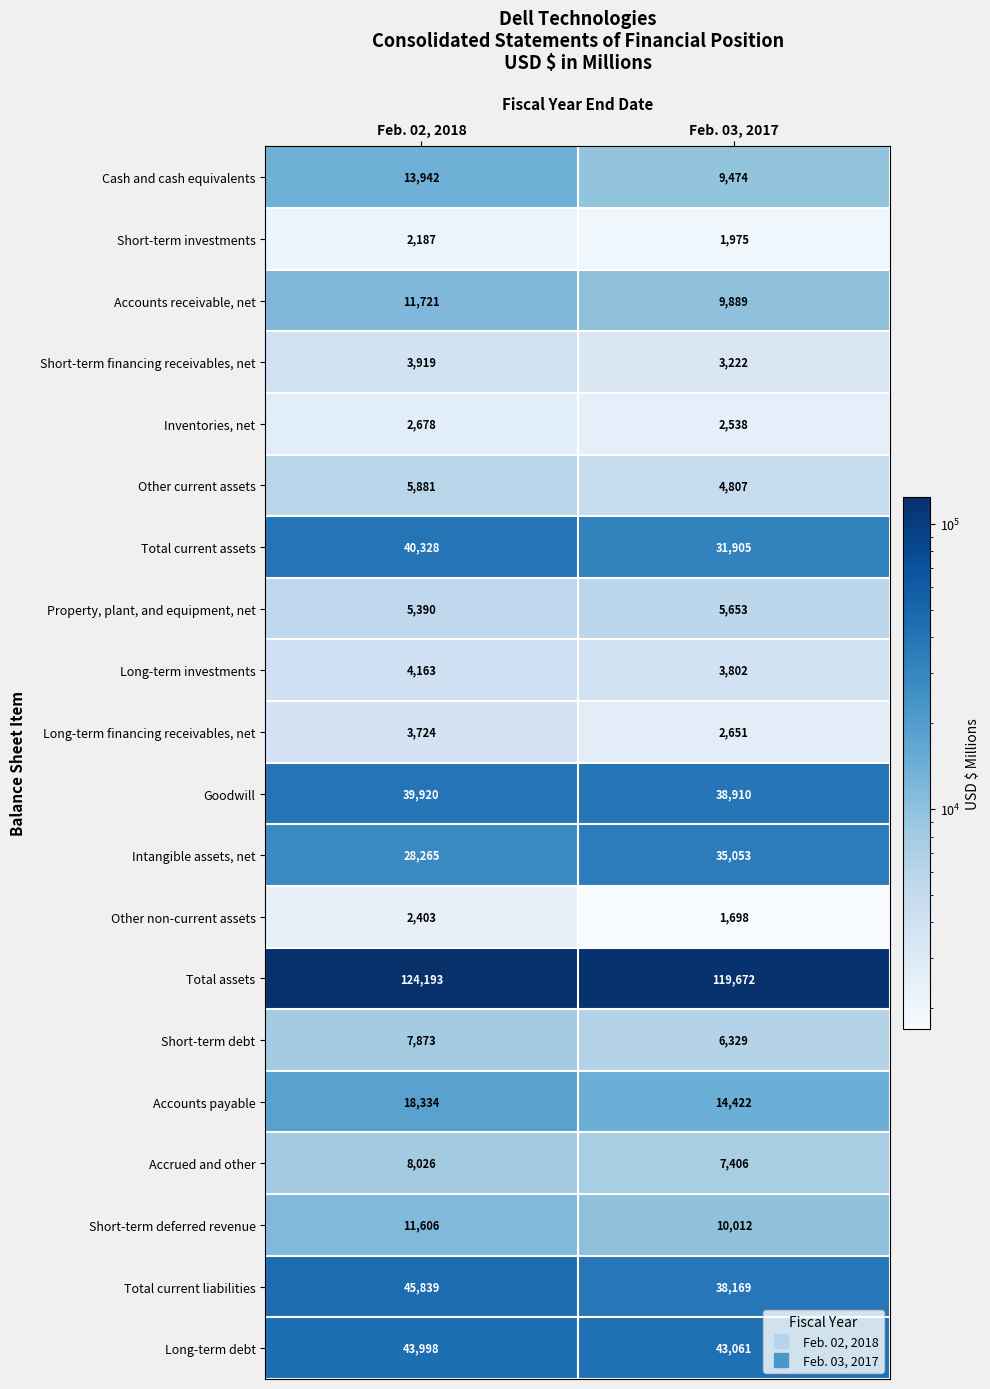

Which category has the highest value across all series?

Feb. 02, 2018